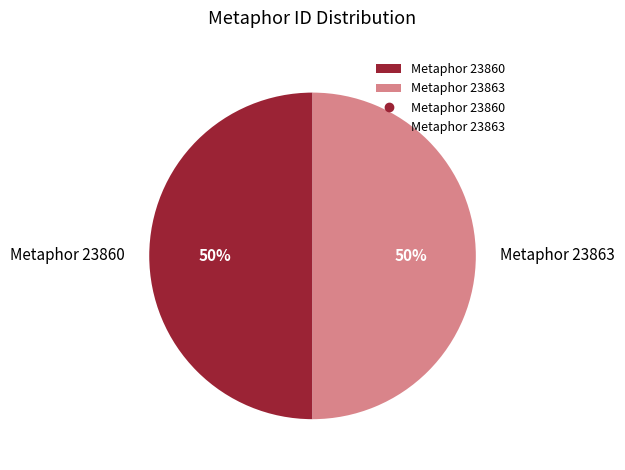

How many slices are in this pie chart?

2